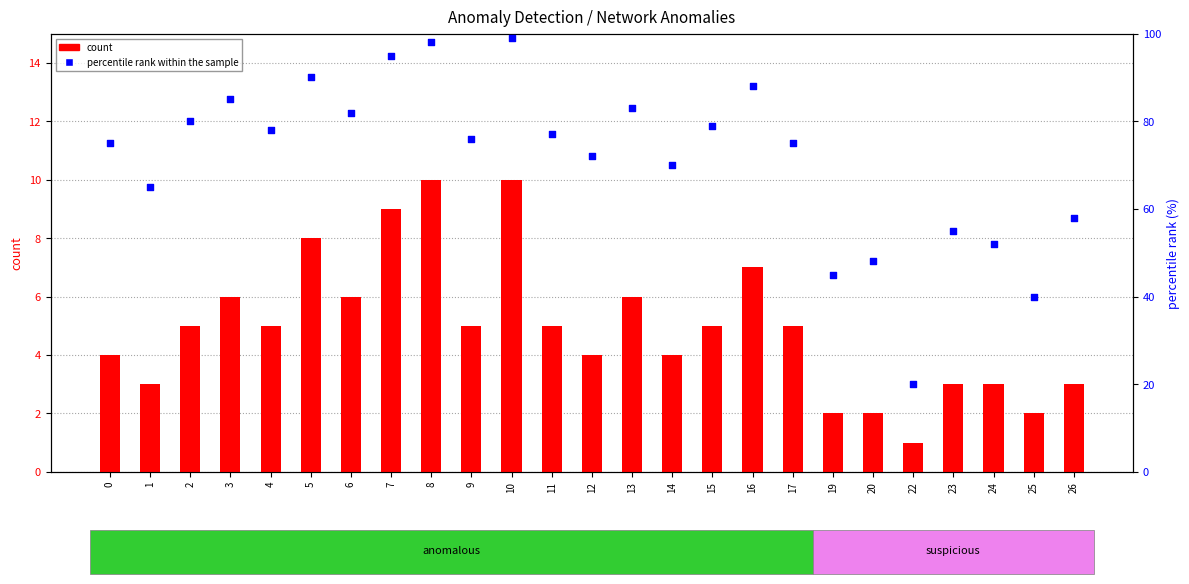

Which series has the largest total across all categories?

percentile rank within the sample